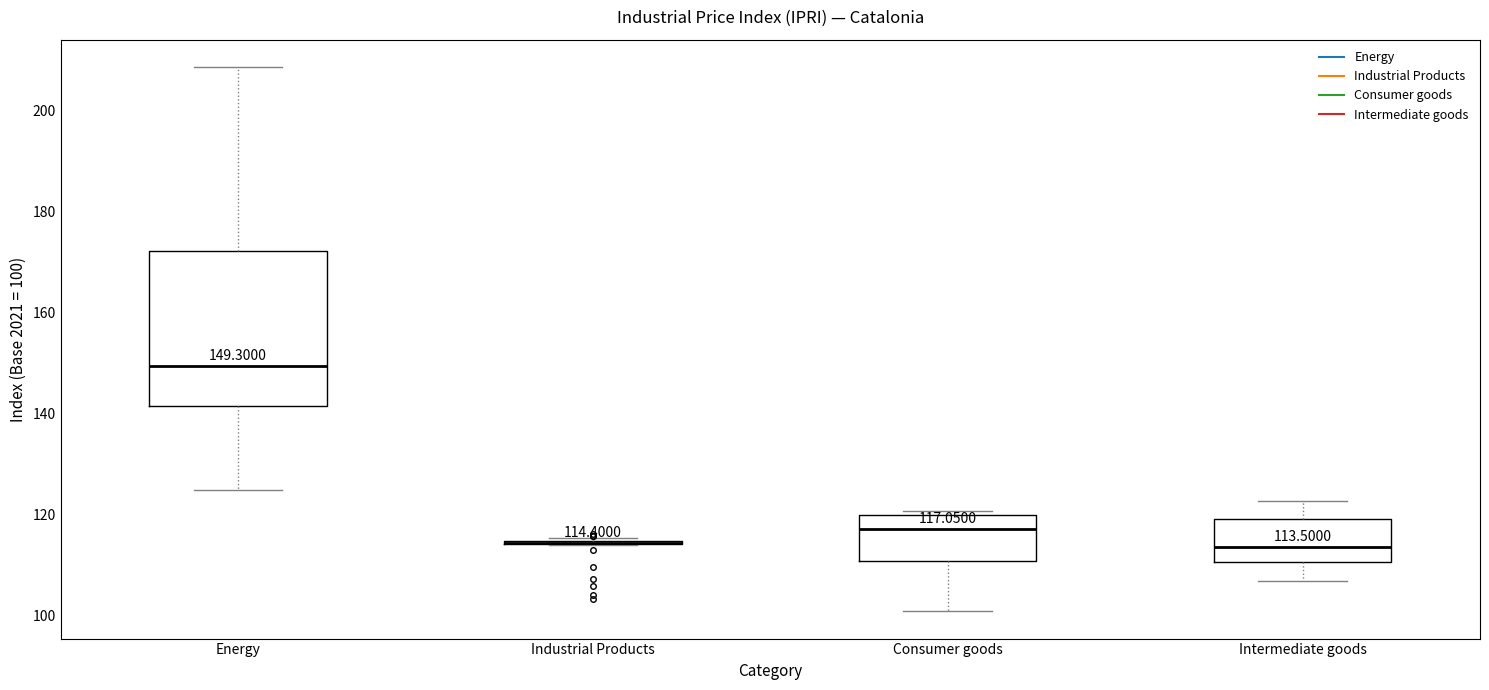

Comparing the boxes themselves (not the whiskers), which one is the tallest?

Energy